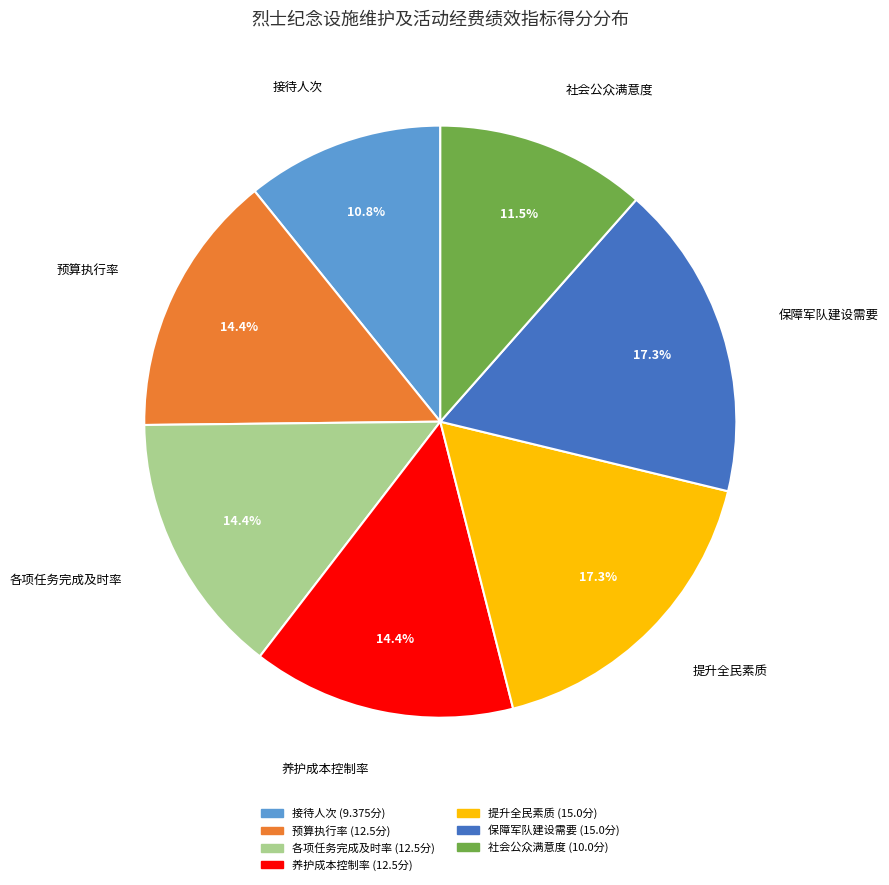

Is it true that 接待人次 is 11% of the pie?

True